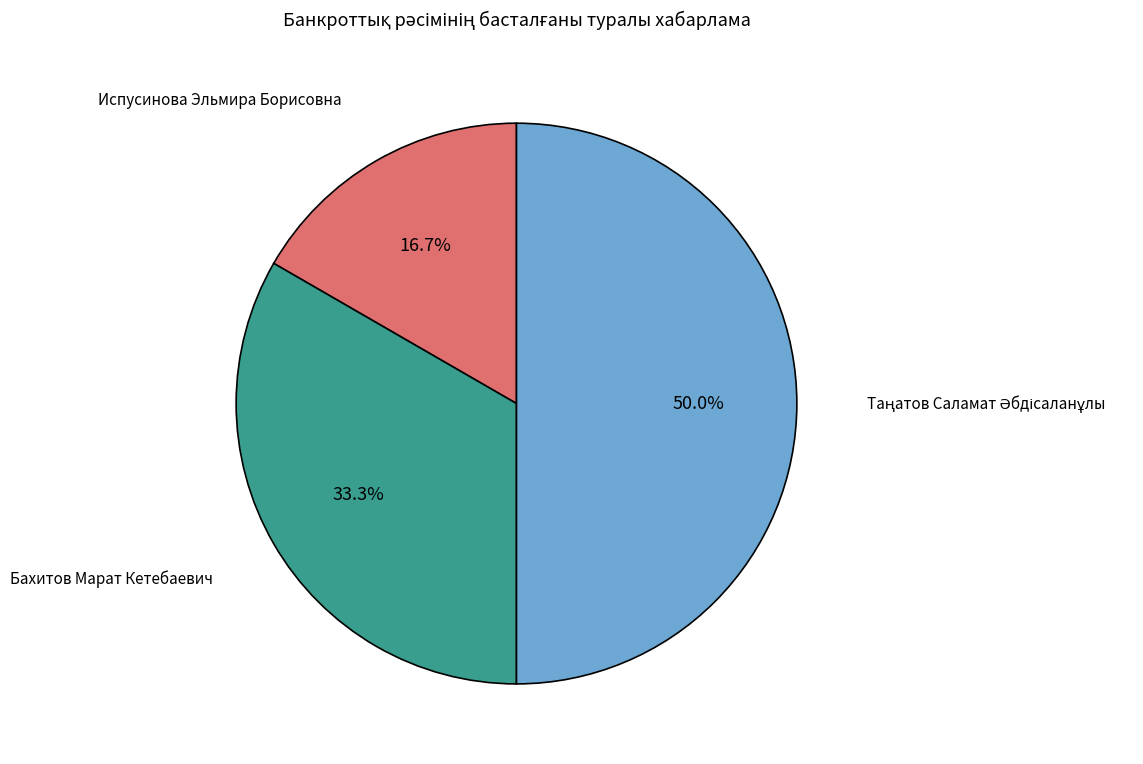

How many slices are in this pie chart?

3